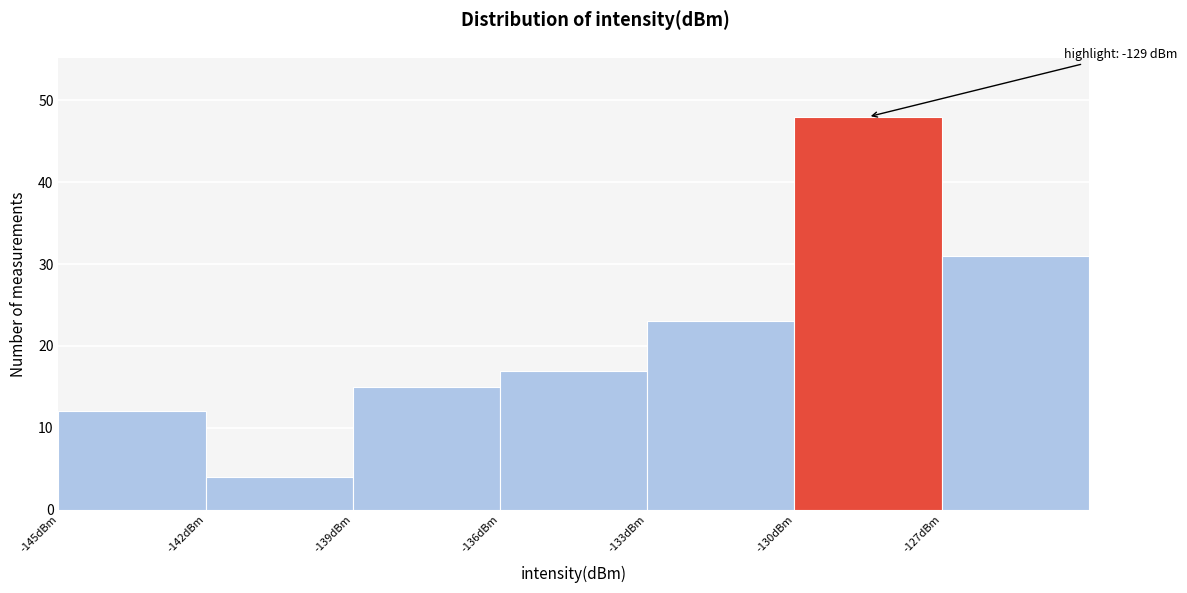

Which range on the x-axis has the tallest bar?

-130 to -127